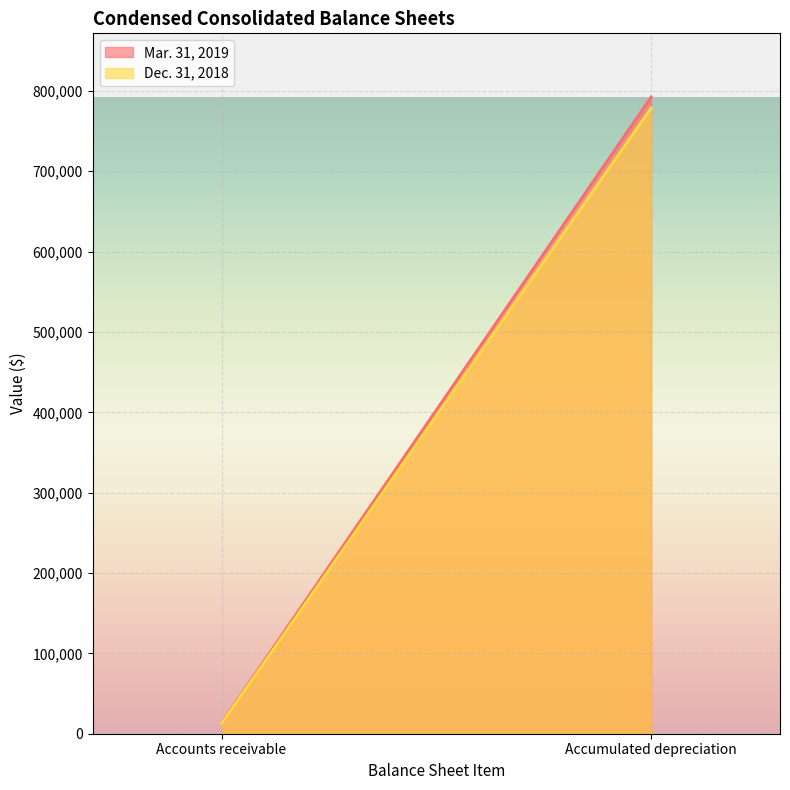

What is the maximum value shown in the chart?

792447